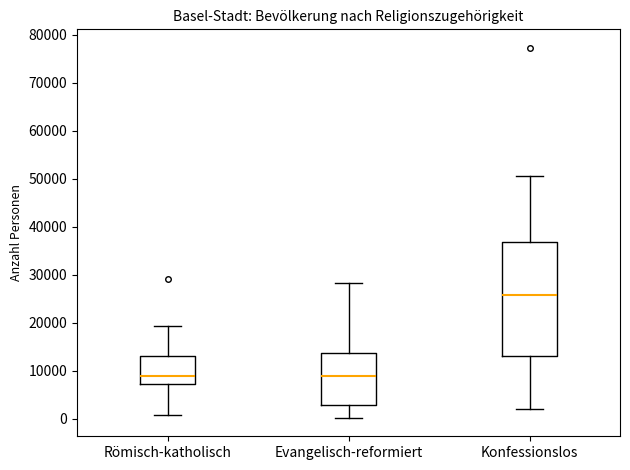

Which box has the highest median line?

Konfessionslos